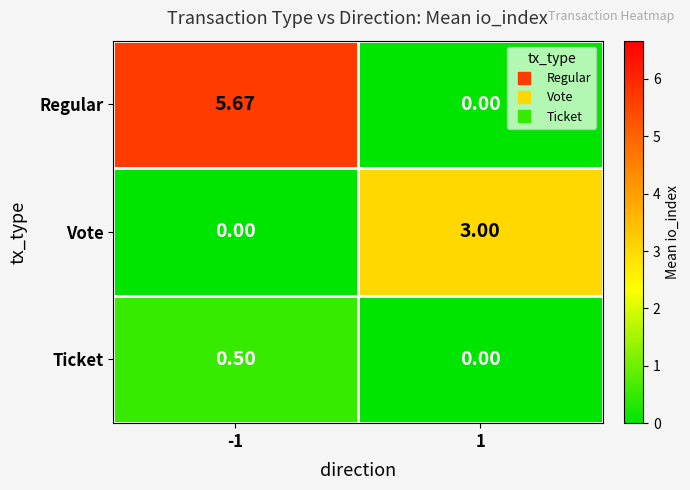

Rank the series by their maximum value, from lowest to highest.

Ticket, Vote, Regular